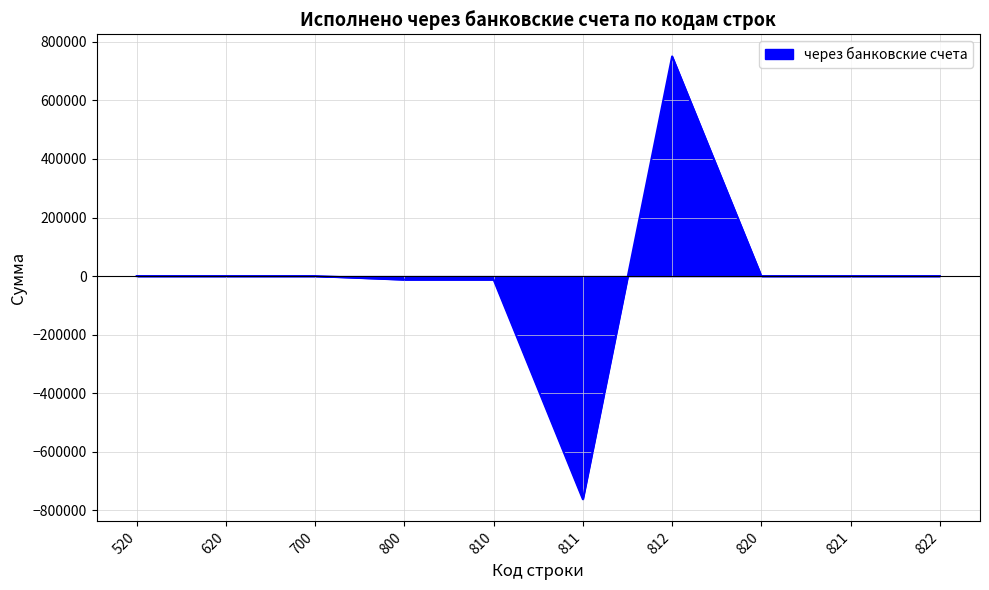

Is it true that the value at 821 is -1012022.1?

False